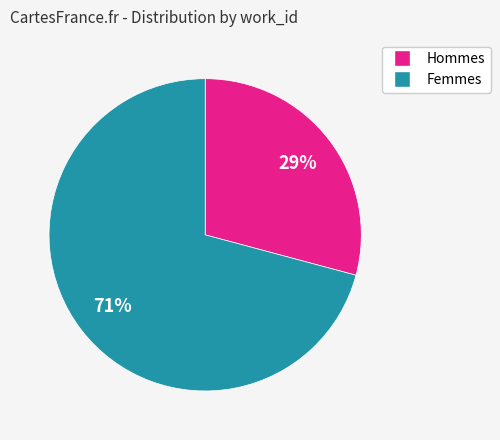

Is there a majority slice in this chart?

Yes